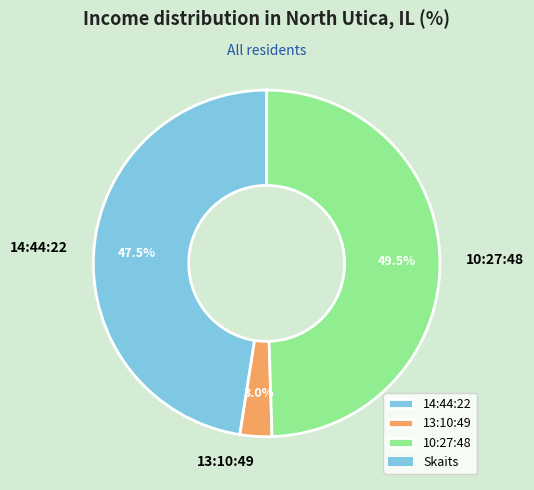

Which slice is the largest?

10:27:48